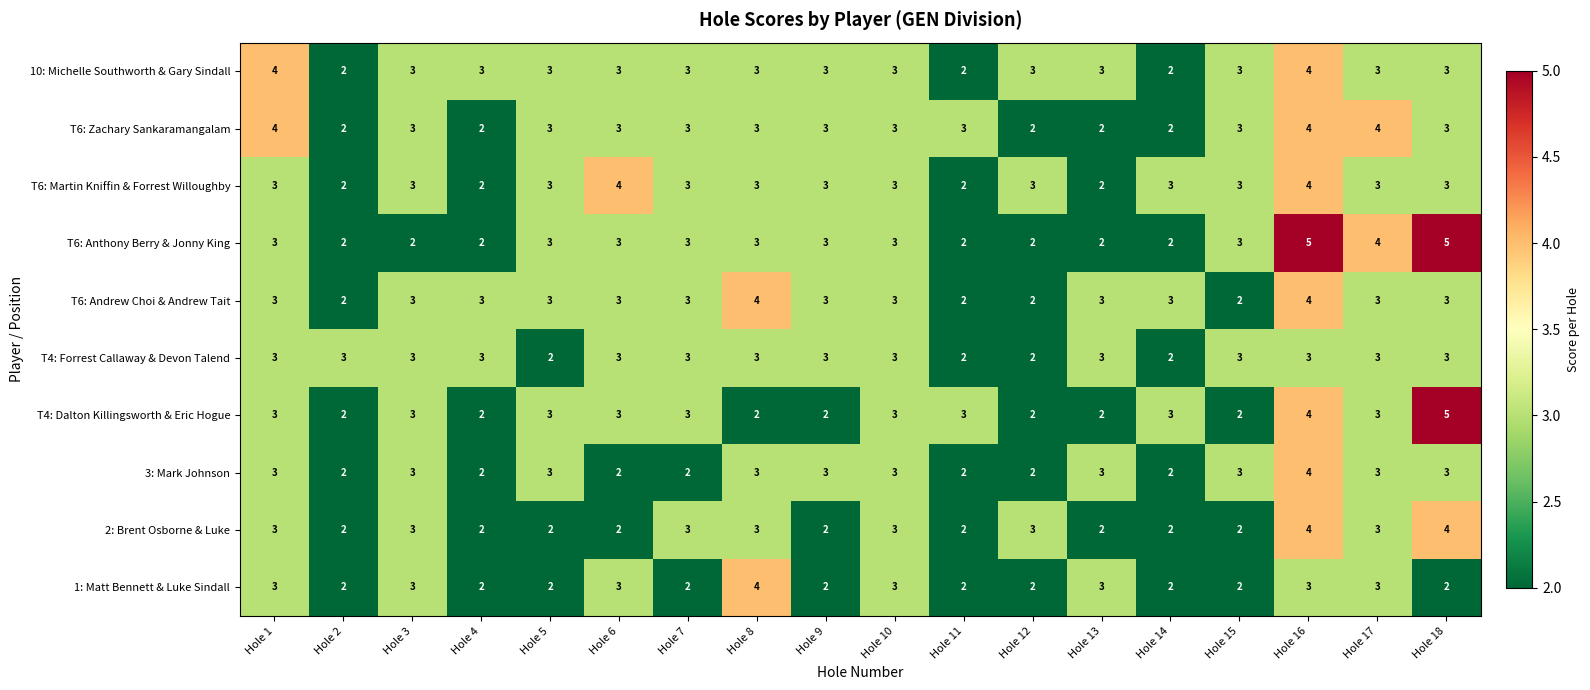

At which label does 10: Michelle Southworth & Gary Sindall first exceed 3?

Hole 1